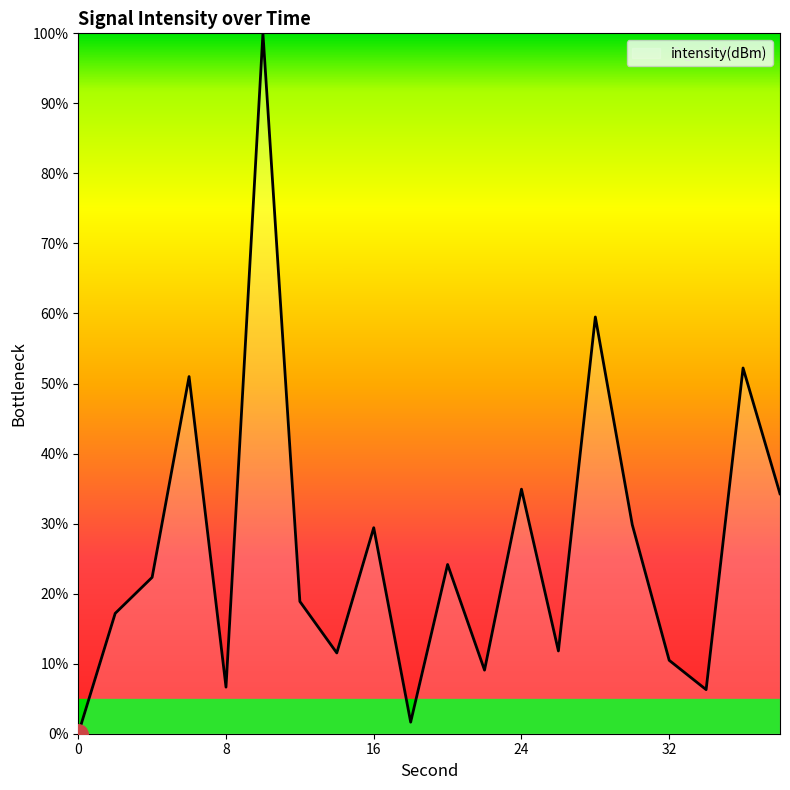

What is the maximum value shown in the chart?

100.0